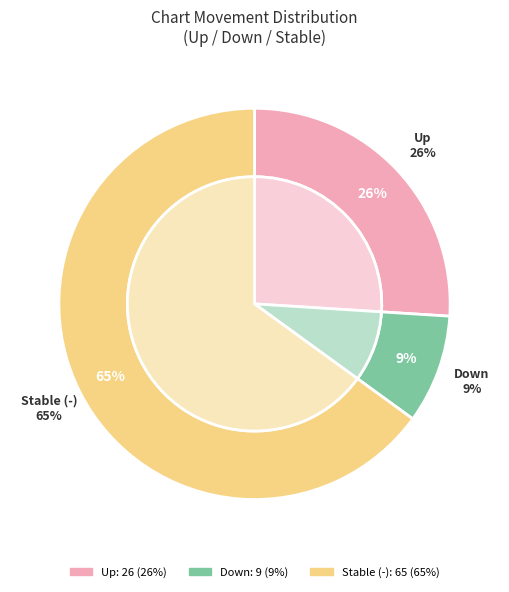

To the nearest percent, what portion does up represent?

26%